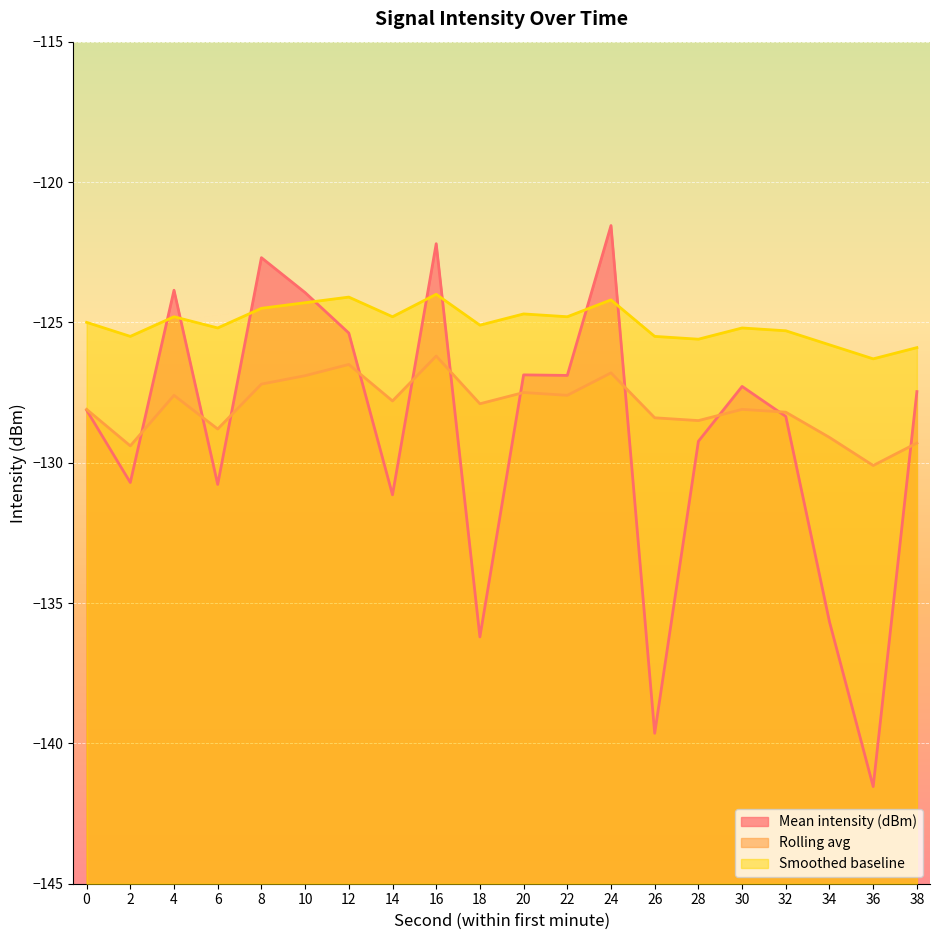

The value of Rolling avg at 4 is -216.2. True or false?

False